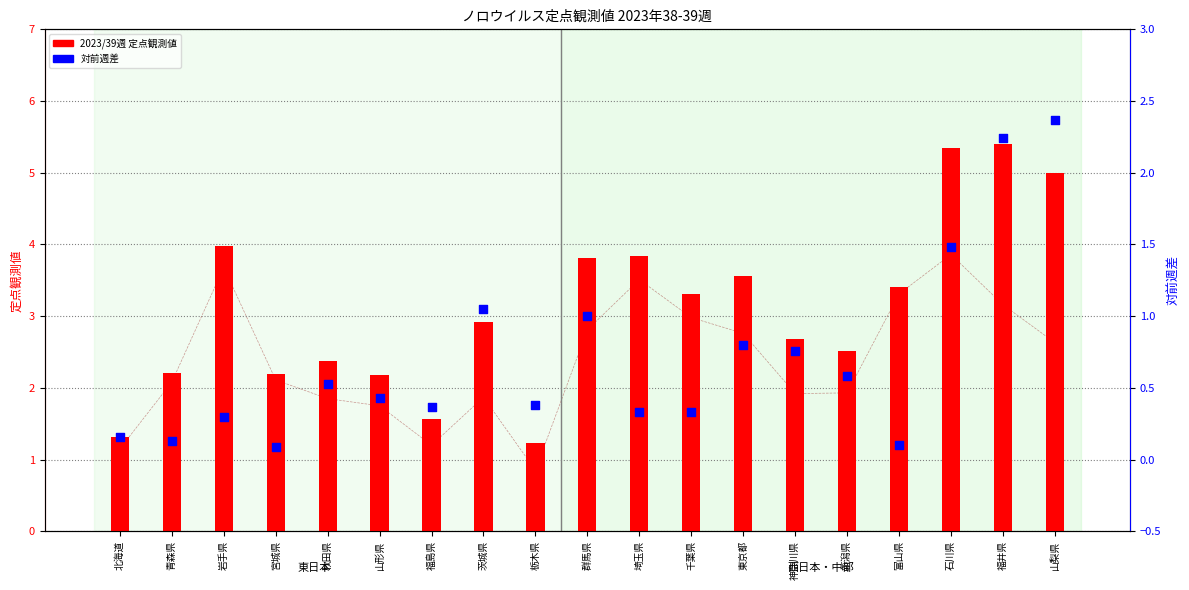

Which series contains the highest Y value?

2023/39週